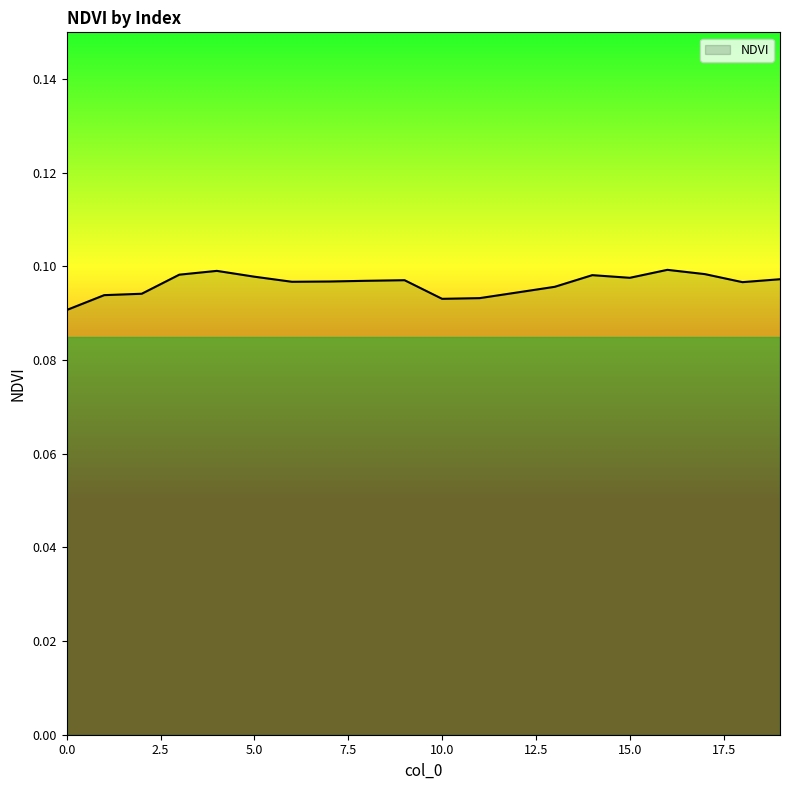

How many lines are shown in the chart?

1